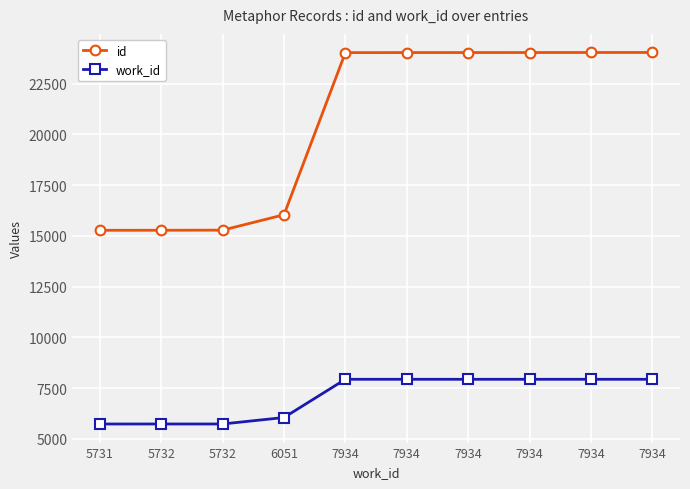

Count the number of data series in this chart.

2